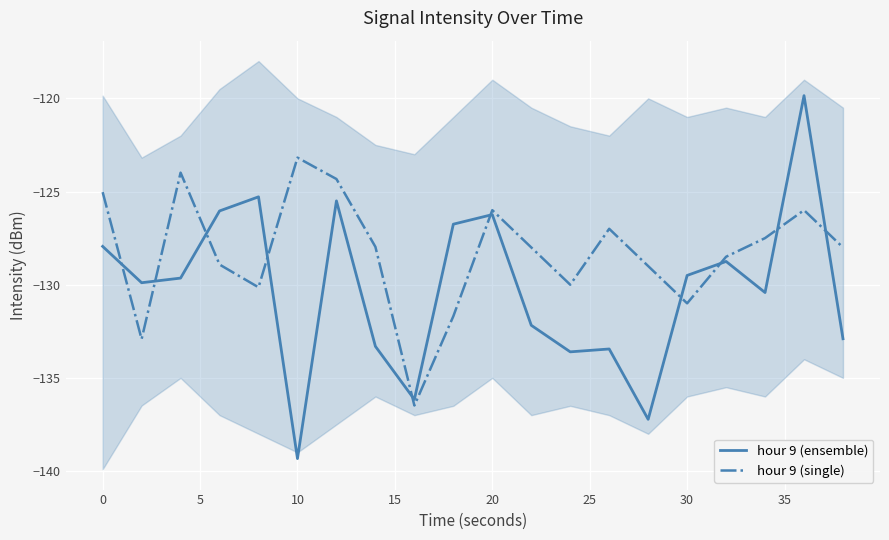

True or false: hour 9 (single) and hour 9 (ensemble) cross at least once.

True